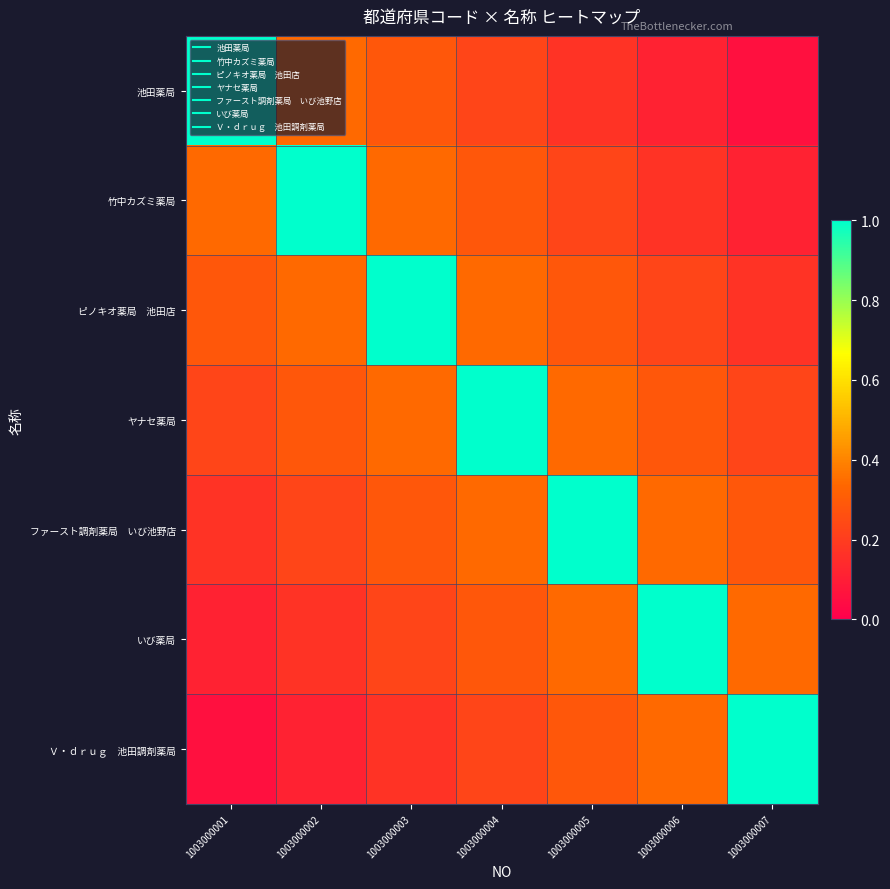

At 1003000004, list the series in order from largest to smallest.

ヤナセ薬局, ピノキオ薬局 池田店, ファースト調剤薬局 いび池野店, 竹中カズミ薬局, いび薬局, 池田薬局, Ｖ・ｄｒｕｇ 池田調剤薬局